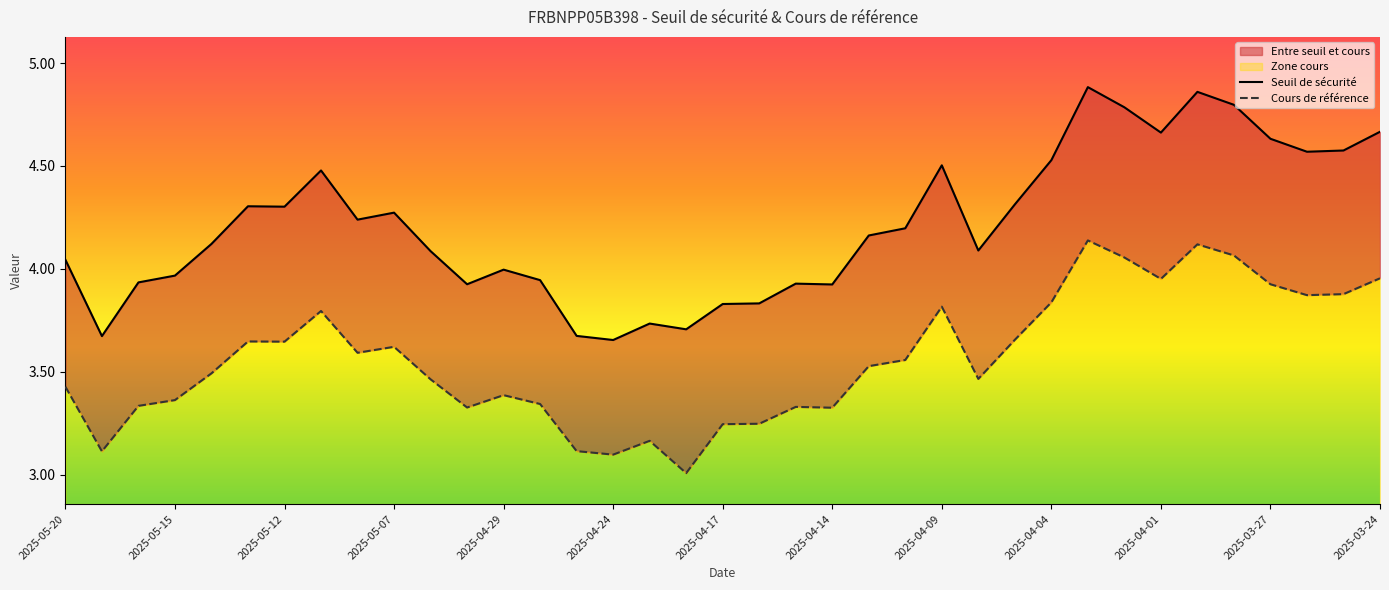

How many interior local peaks does the Cours de référence series have?

9